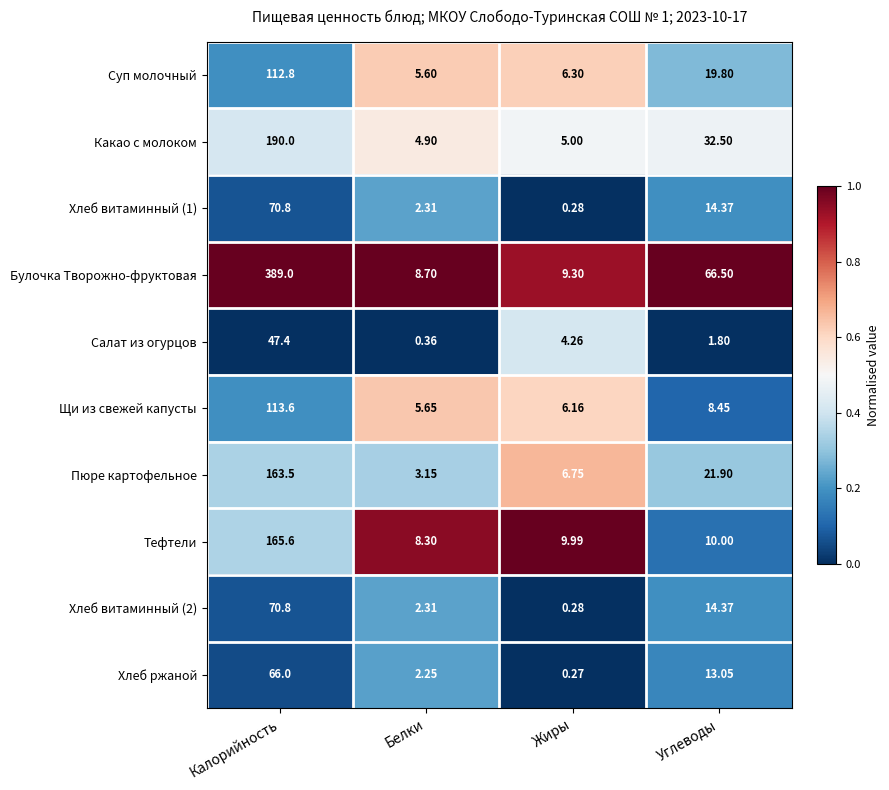

Which series has the largest total across all categories?

Булочка Творожно-фруктовая